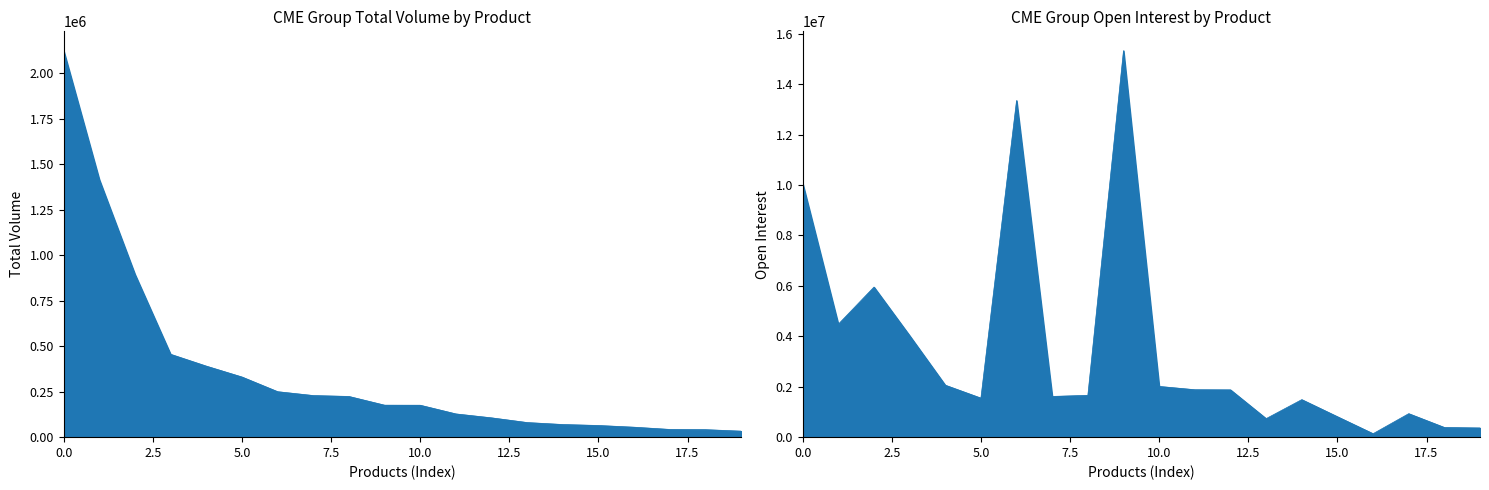

True or false: Open Interest and Total Volume cross at least once.

False